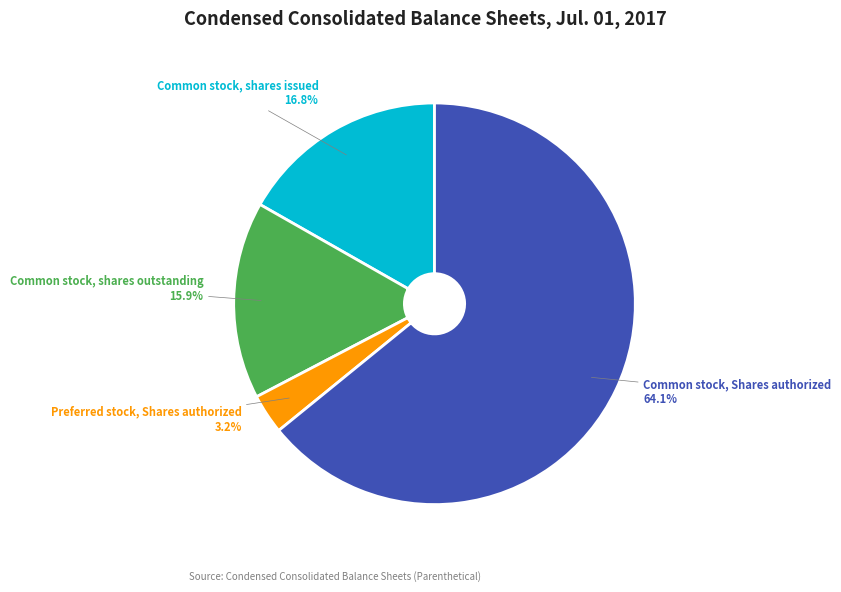

Does any single category account for the majority?

Yes